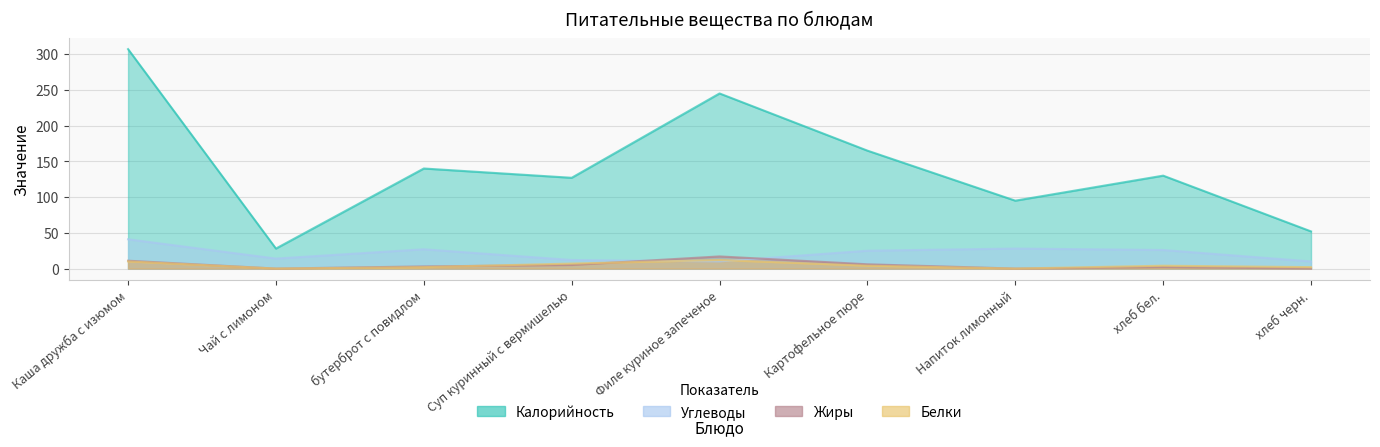

The Углеводы series shows 3 at Чай с лимоном. True or false?

False